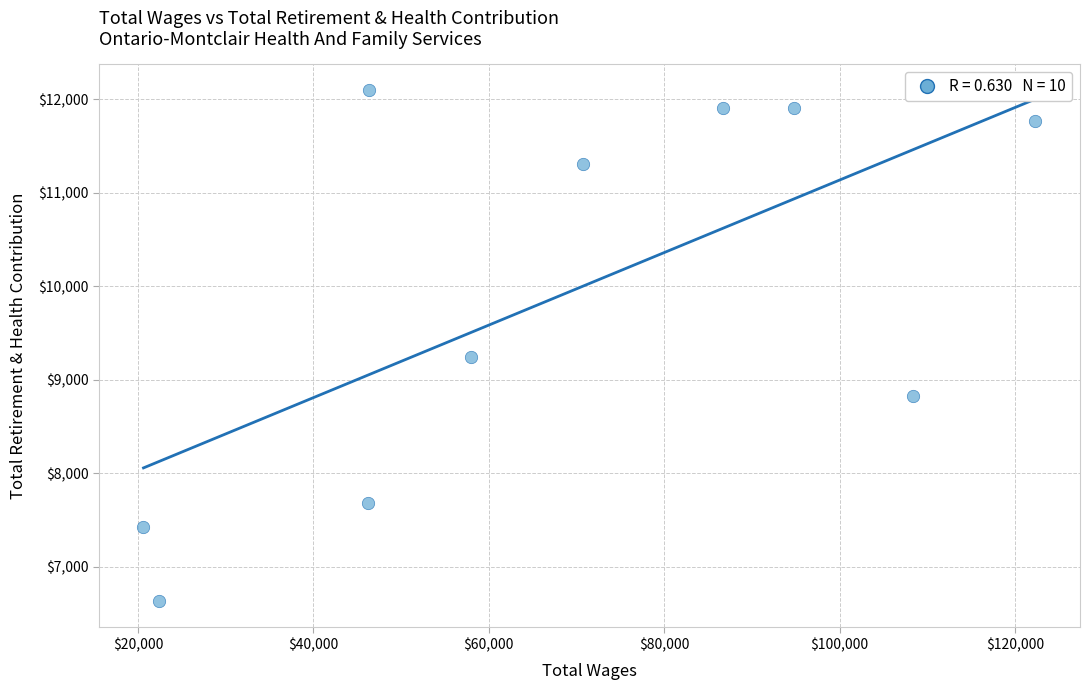

What Y value in the scatter plot is closest to 9367?

9243